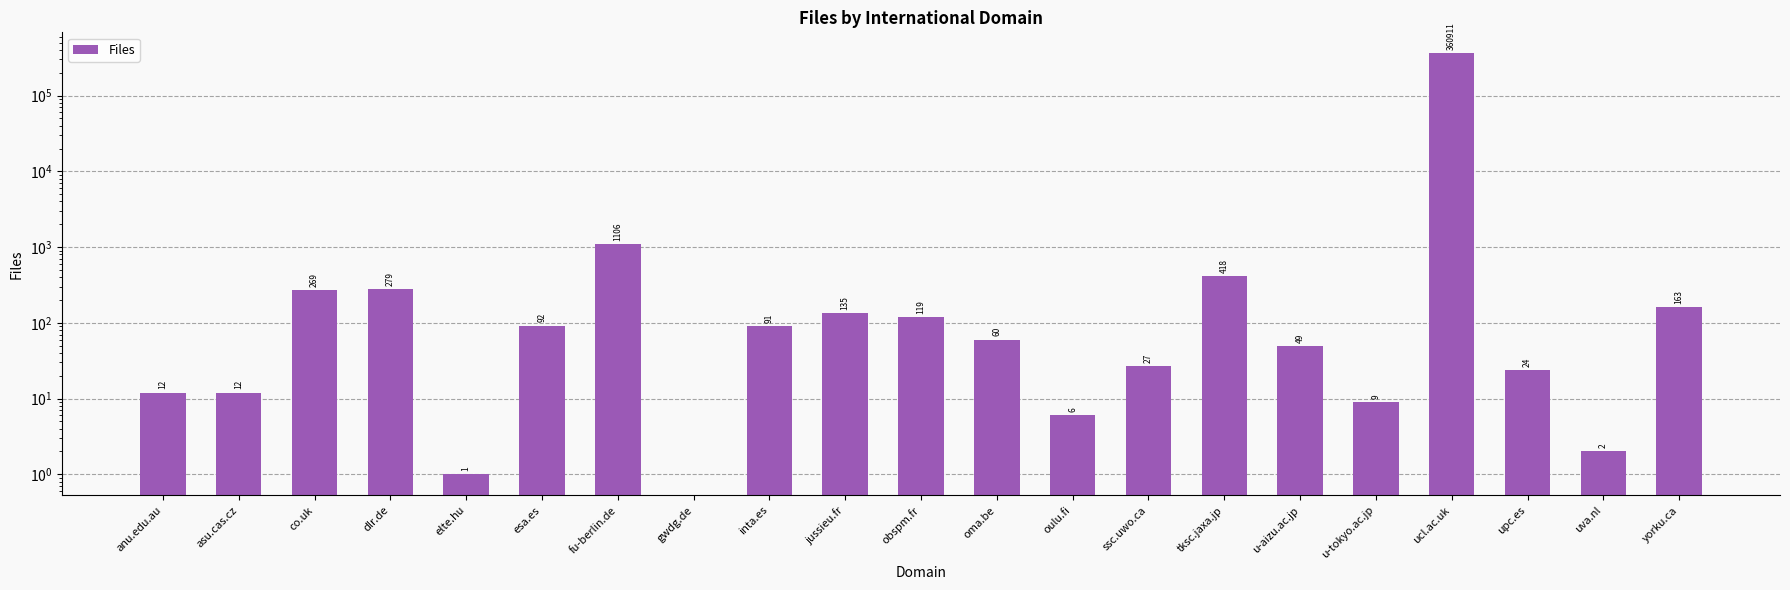

What is the label of the 6th bar from the right?

u-aizu.ac.jp